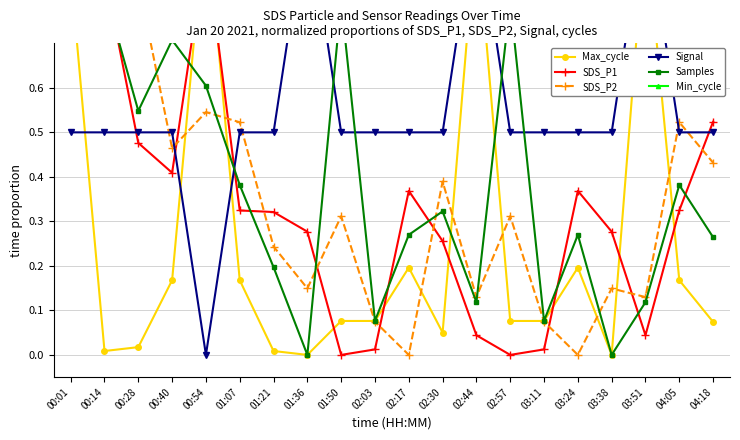

Reading right to left, transcribe all the data shown in this chart.

Max_cycle: 04:18=0.1	04:05=0.2	03:51=1.0	03:38=0.0	03:24=0.2	03:11=0.1	02:57=0.1	02:44=1.0	02:30=0.1	02:17=0.2	02:03=0.1	01:50=0.1	01:36=0.0	01:21=0.0	01:07=0.2	00:54=1.0	00:40=0.2	00:28=0.0	00:14=0.0	00:01=0.9
SDS_P1: 04:18=0.5	04:05=0.3	03:51=0.0	03:38=0.3	03:24=0.4	03:11=0.0	02:57=0.0	02:44=0.0	02:30=0.3	02:17=0.4	02:03=0.0	01:50=0.0	01:36=0.3	01:21=0.3	01:07=0.3	00:54=0.9	00:40=0.4	00:28=0.5	00:14=0.9	00:01=1.0
SDS_P2: 04:18=0.4	04:05=0.5	03:51=0.1	03:38=0.1	03:24=0.0	03:11=0.1	02:57=0.3	02:44=0.1	02:30=0.4	02:17=0.0	02:03=0.1	01:50=0.3	01:36=0.1	01:21=0.2	01:07=0.5	00:54=0.5	00:40=0.5	00:28=0.8	00:14=0.9	00:01=1.0
Signal: 04:18=0.5	04:05=0.5	03:51=1.0	03:38=0.5	03:24=0.5	03:11=0.5	02:57=0.5	02:44=1.0	02:30=0.5	02:17=0.5	02:03=0.5	01:50=0.5	01:36=1.0	01:21=0.5	01:07=0.5	00:54=0.0	00:40=0.5	00:28=0.5	00:14=0.5	00:01=0.5
Samples: 04:18=0.3	04:05=0.4	03:51=0.1	03:38=0.0	03:24=0.3	03:11=0.1	02:57=0.8	02:44=0.1	02:30=0.3	02:17=0.3	02:03=0.1	01:50=0.8	01:36=0.0	01:21=0.2	01:07=0.4	00:54=0.6	00:40=0.7	00:28=0.5	00:14=0.8	00:01=1.0
Min_cycle: 04:18=1.0	04:05=1.0	03:51=1.0	03:38=1.0	03:24=1.0	03:11=1.0	02:57=1.0	02:44=1.0	02:30=1.0	02:17=1.0	02:03=1.0	01:50=1.0	01:36=1.0	01:21=1.0	01:07=1.0	00:54=1.0	00:40=1.0	00:28=1.0	00:14=1.0	00:01=1.0